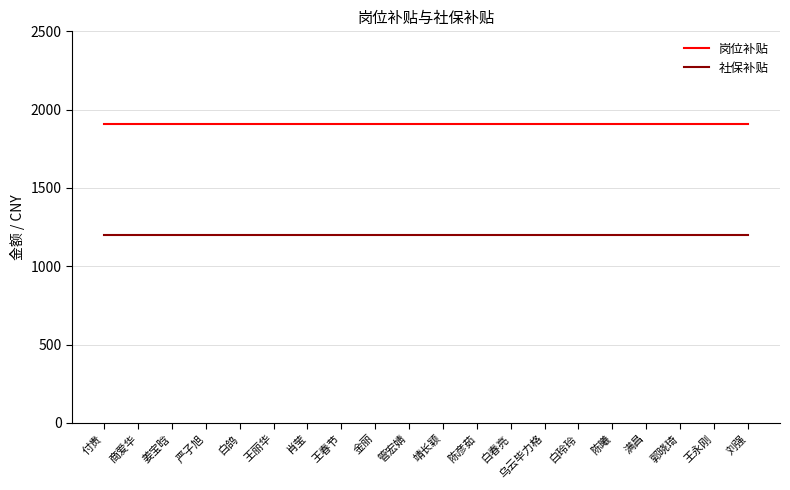

Reading left to right, list all the values displayed in this chart.

岗位补贴: 1910.0	1910.0	1910.0	1910.0	1910.0	1910.0	1910.0	1910.0	1910.0	1910.0	1910.0	1910.0	1910.0	1910.0	1910.0	1910.0	1910.0	1910.0	1910.0	1910.0
社保补贴: 1201.8	1201.8	1201.8	1201.8	1201.8	1201.8	1201.8	1201.8	1201.8	1201.8	1201.8	1201.8	1201.8	1201.8	1201.8	1201.8	1201.8	1201.8	1201.8	1201.8